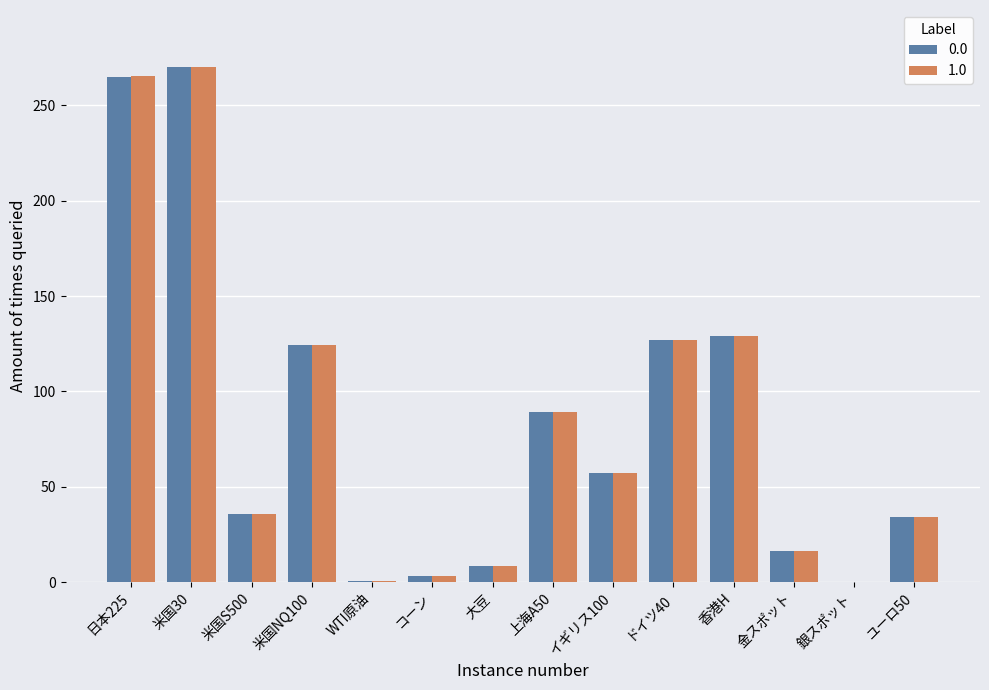

What is the total value across all series at 米国S500?

71.4